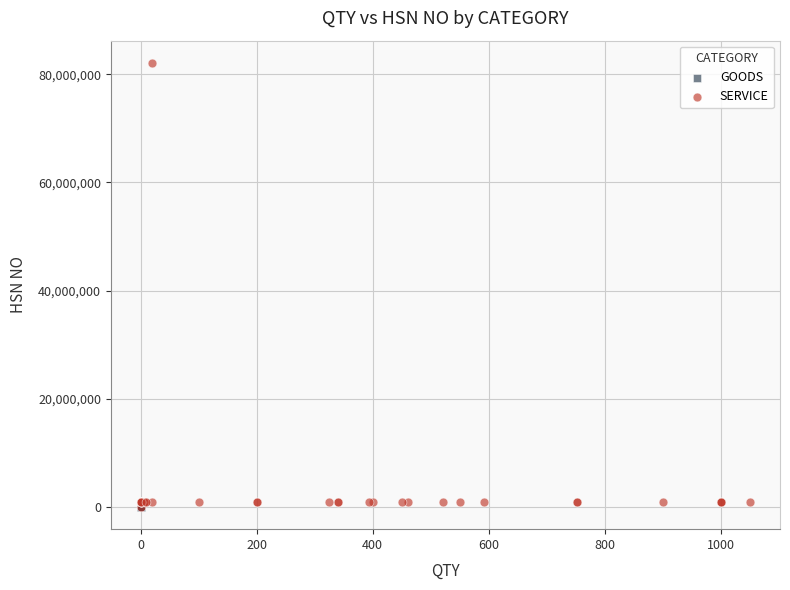

Which series reaches the maximum Y coordinate?

SERVICE